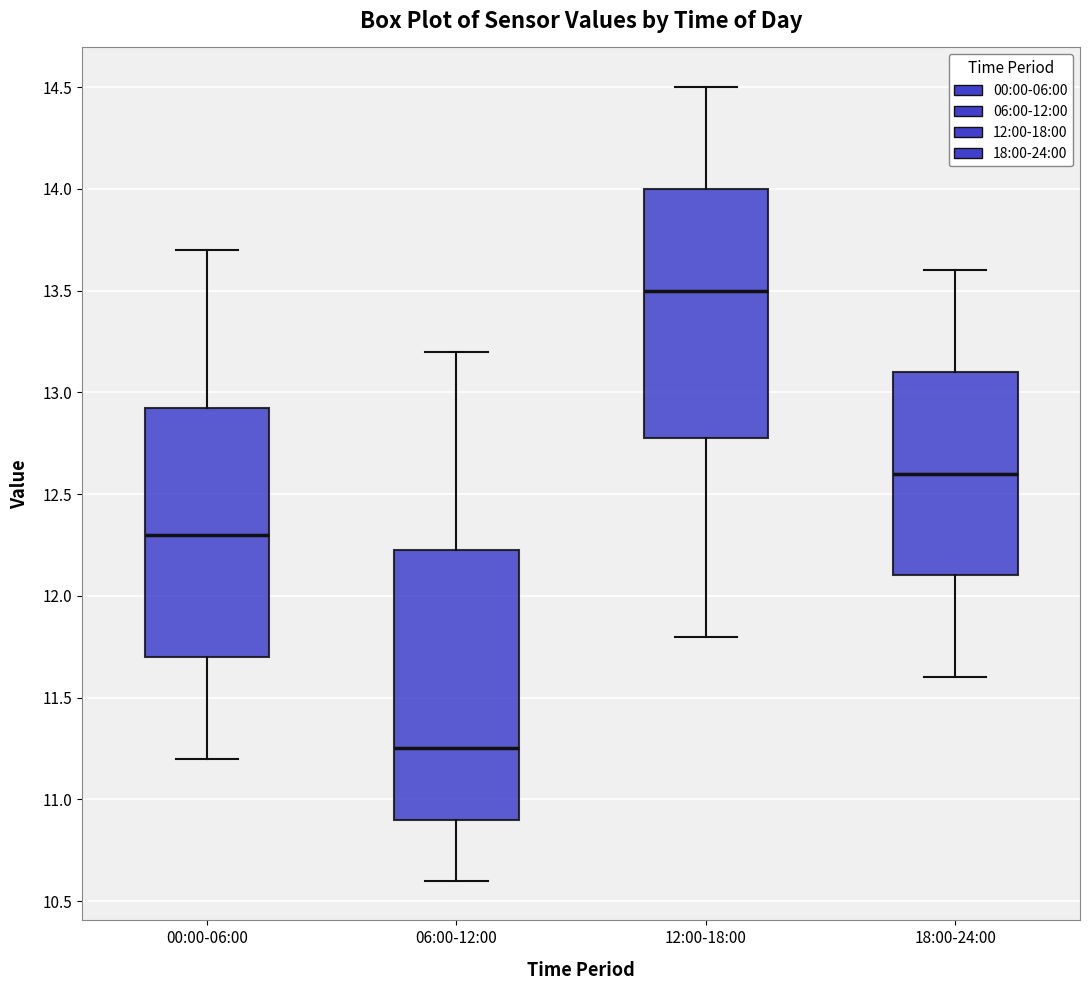

Comparing the boxes themselves (not the whiskers), which one is the tallest?

06:00-12:00